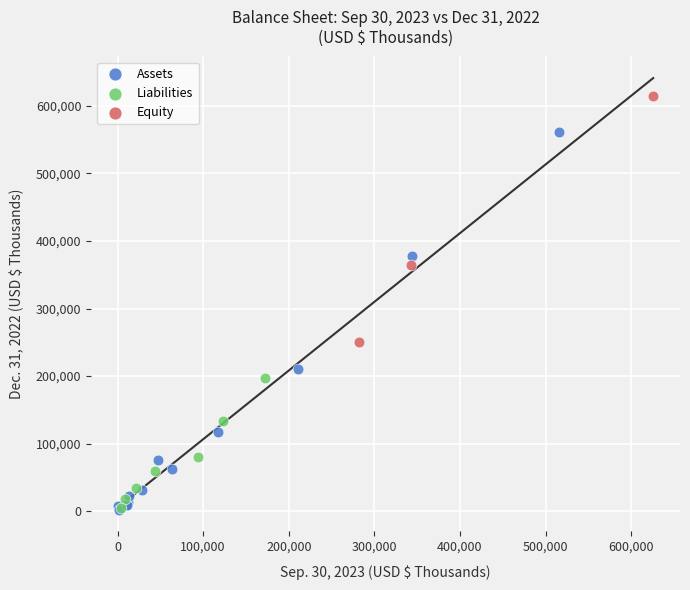

Which series reaches the maximum Y coordinate?

Equity